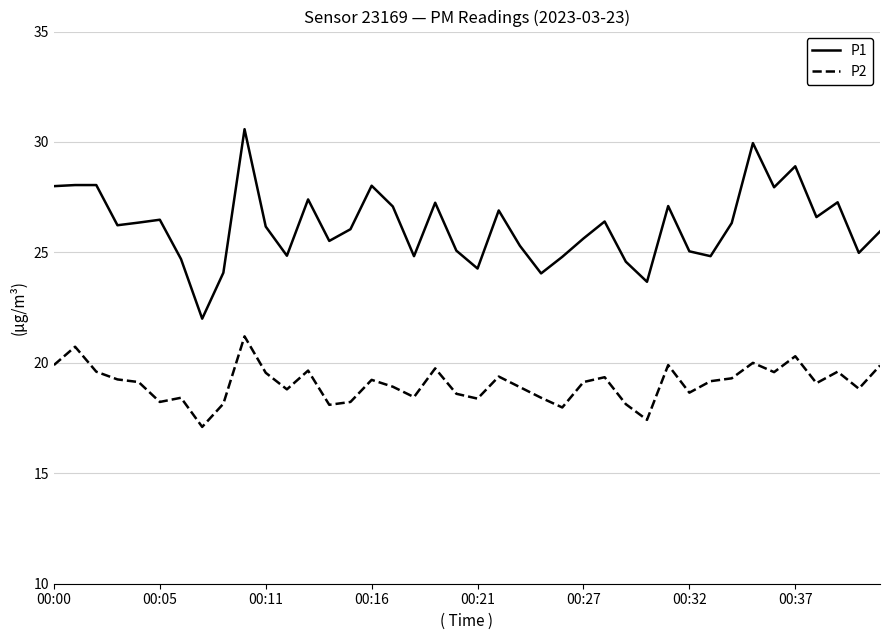

Which series has the widest spread of values?

P1